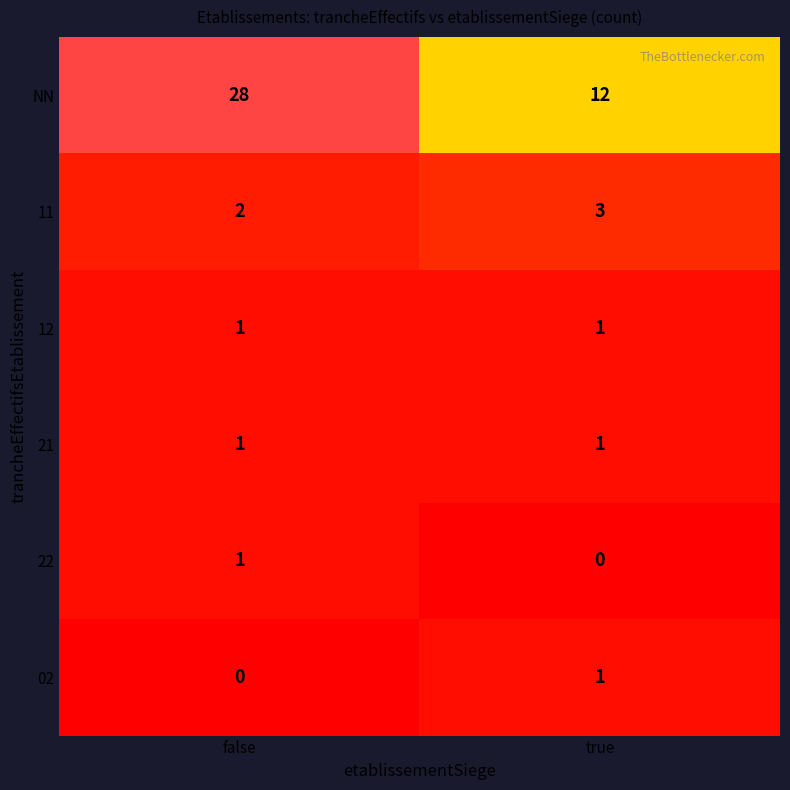

Reading left to right, transcribe all the data shown in this chart.

NN: 28	12
11: 2	3
12: 1	1
21: 1	1
22: 1	0
02: 0	1